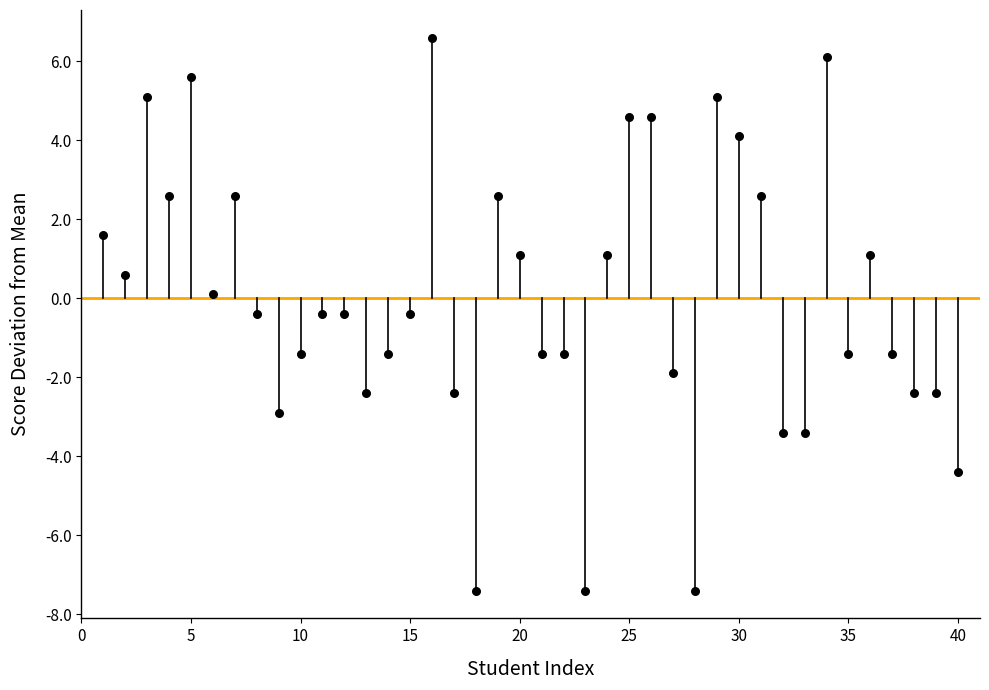

What is the range of Y values (max minus min)?

14.0